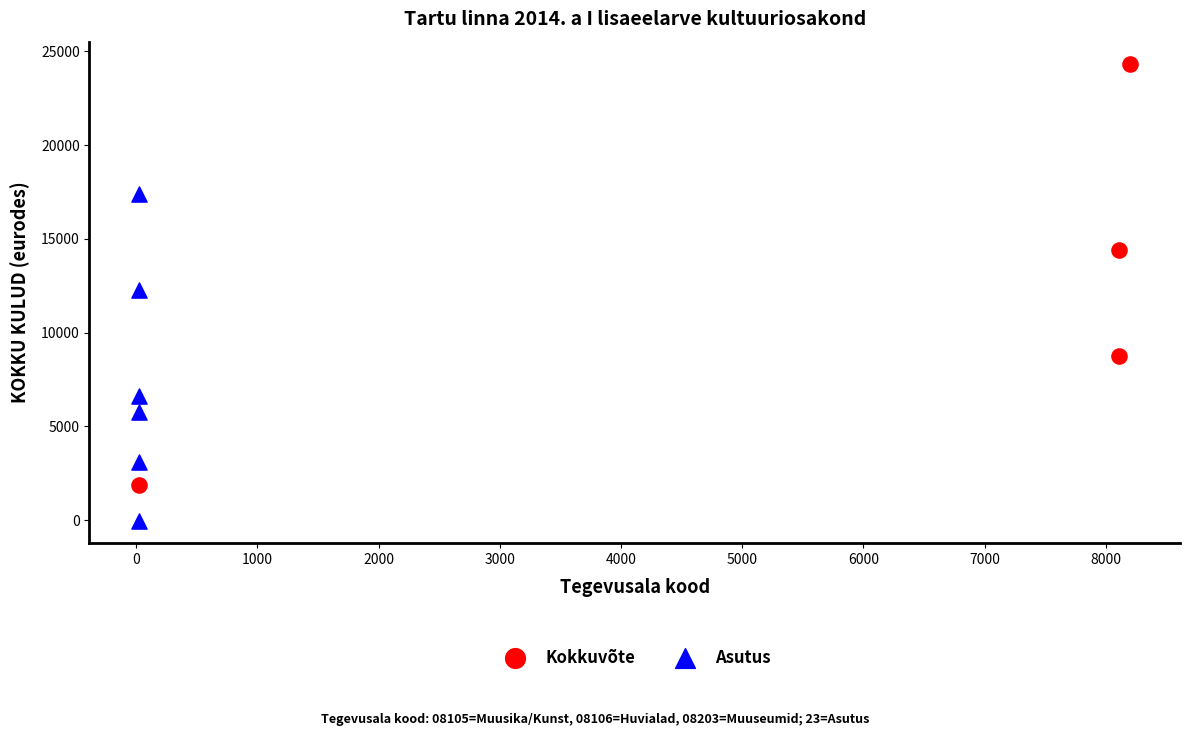

Which series has the largest Y range (max minus min)?

Kokkuvõte